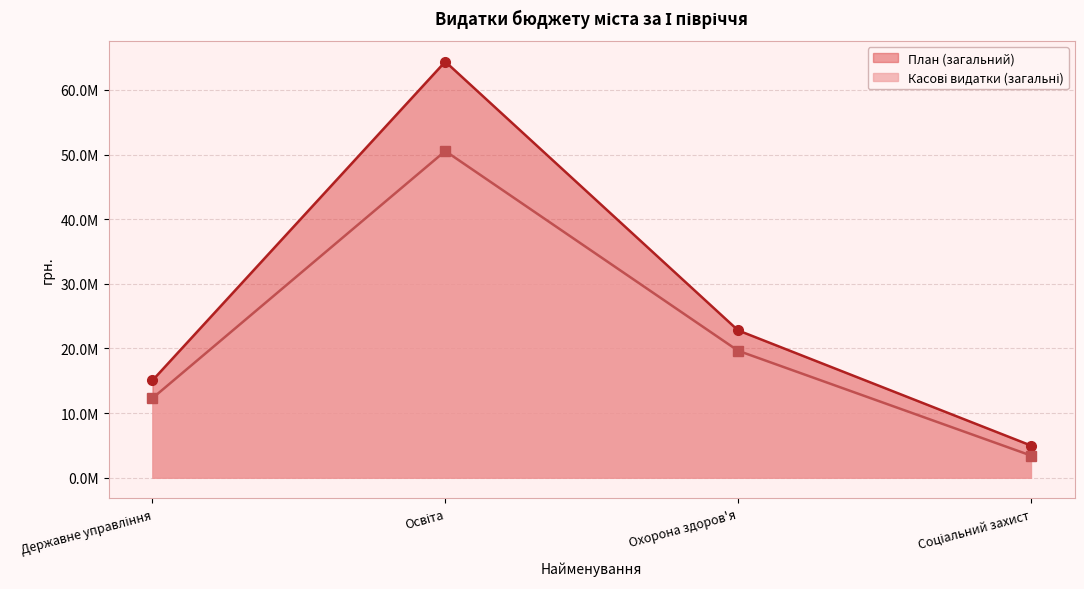

How many series are shown in this chart?

2